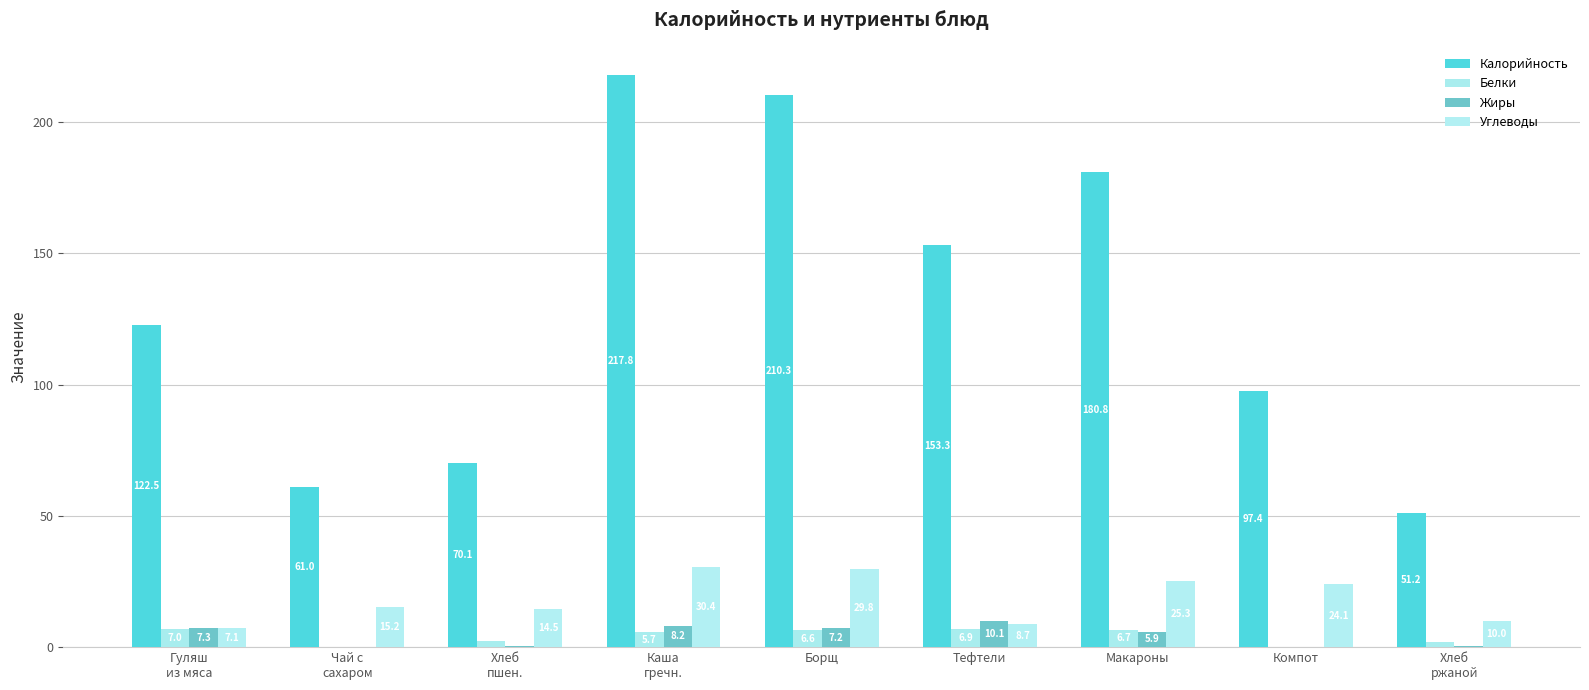

How many groups of bars are there?

9